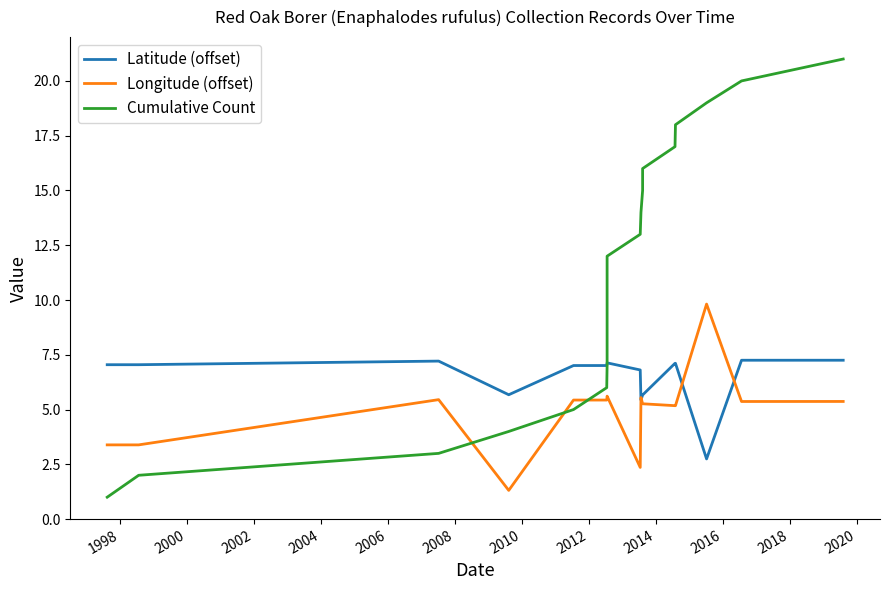

How many interior local peaks does the Latitude (offset) series have?

2